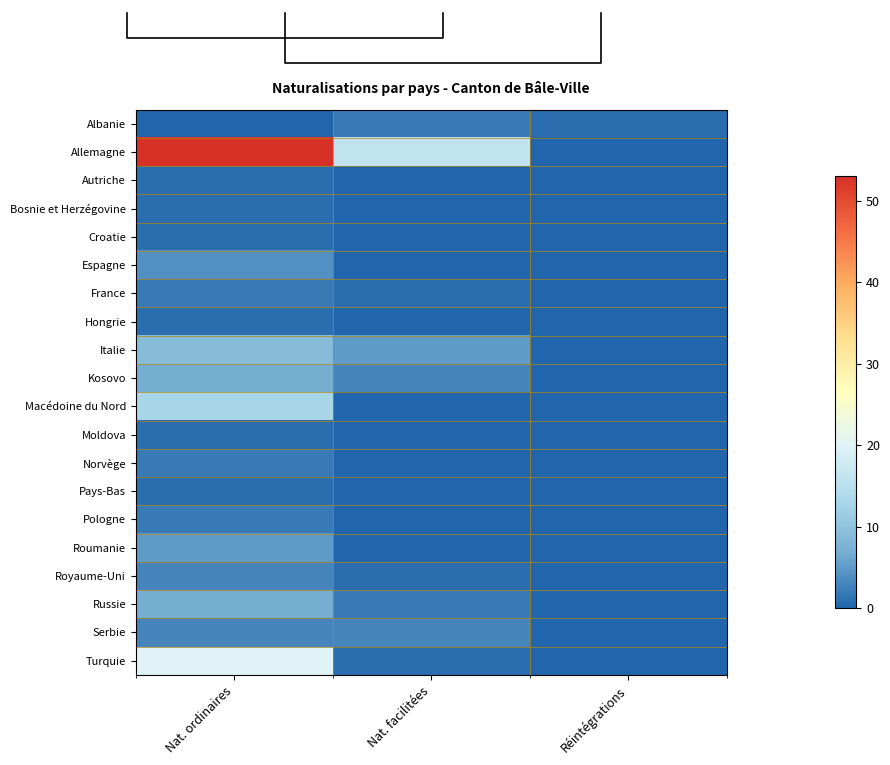

Reading left to right, list all the values displayed in this chart.

Albanie: Nat. ordinaires=0	Nat. facilitées=2	Réintégrations=1
Allemagne: Nat. ordinaires=53	Nat. facilitées=16	Réintégrations=0
Autriche: Nat. ordinaires=1	Nat. facilitées=0	Réintégrations=0
Bosnie et Herzégovine: Nat. ordinaires=1	Nat. facilitées=0	Réintégrations=0
Croatie: Nat. ordinaires=1	Nat. facilitées=0	Réintégrations=0
Espagne: Nat. ordinaires=4	Nat. facilitées=0	Réintégrations=0
France: Nat. ordinaires=2	Nat. facilitées=1	Réintégrations=0
Hongrie: Nat. ordinaires=1	Nat. facilitées=0	Réintégrations=0
Italie: Nat. ordinaires=9	Nat. facilitées=5	Réintégrations=0
Kosovo: Nat. ordinaires=7	Nat. facilitées=3	Réintégrations=0
Macédoine du Nord: Nat. ordinaires=13	Nat. facilitées=0	Réintégrations=0
Moldova: Nat. ordinaires=1	Nat. facilitées=0	Réintégrations=0
Norvège: Nat. ordinaires=2	Nat. facilitées=0	Réintégrations=0
Pays-Bas: Nat. ordinaires=1	Nat. facilitées=0	Réintégrations=0
Pologne: Nat. ordinaires=2	Nat. facilitées=0	Réintégrations=0
Roumanie: Nat. ordinaires=5	Nat. facilitées=0	Réintégrations=0
Royaume-Uni: Nat. ordinaires=3	Nat. facilitées=1	Réintégrations=0
Russie: Nat. ordinaires=7	Nat. facilitées=2	Réintégrations=0
Serbie: Nat. ordinaires=3	Nat. facilitées=3	Réintégrations=0
Turquie: Nat. ordinaires=20	Nat. facilitées=1	Réintégrations=0